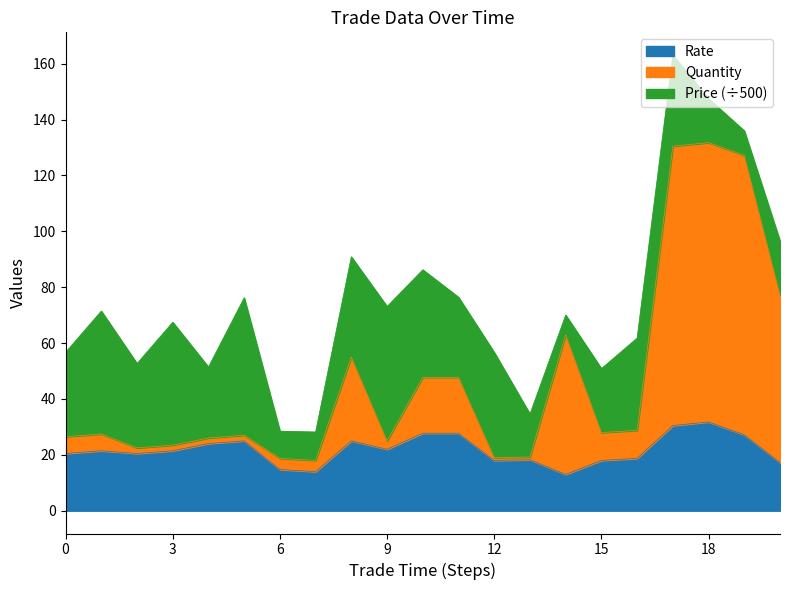

The value of Rate at 3 is 21.5. True or false?

True